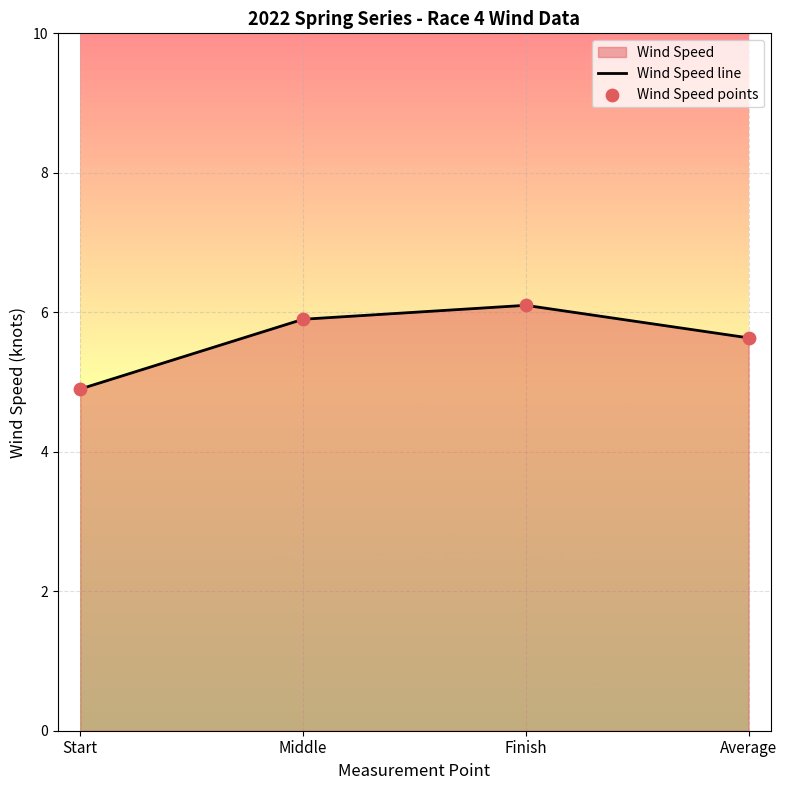

Rank the categories by value from lowest to highest.

Start, Average, Middle, Finish